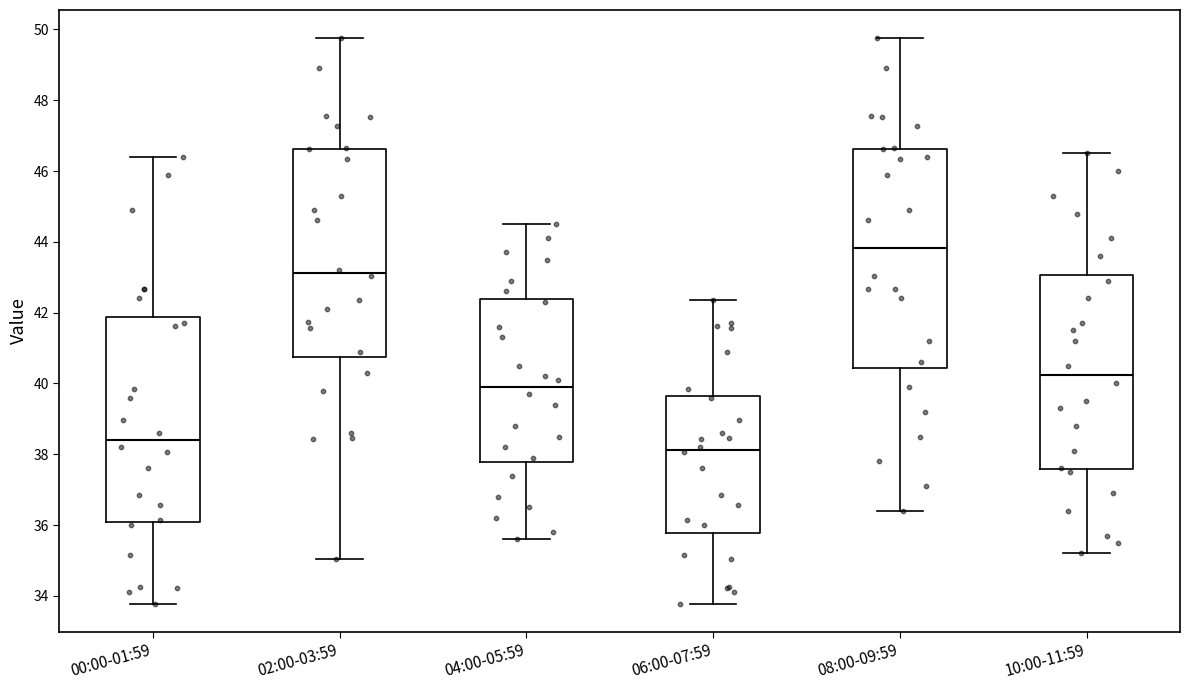

Reading left to right, transcribe this box plot: for each box, give where its median line is, the range the box spans, and where its two whiskers end, as read against the y-axis. The values are not printed on the chart, so give them approximately, as read against the axis.

00:00-01:59: median 38.4, box 36.0 to 41.8, whiskers 33.8 to 46.4
02:00-03:59: median 43.2, box 40.8 to 46.6, whiskers 35.0 to 49.8
04:00-05:59: median 40.0, box 37.8 to 42.4, whiskers 35.6 to 44.6
06:00-07:59: median 38.2, box 35.8 to 39.6, whiskers 33.8 to 42.4
08:00-09:59: median 43.8, box 40.4 to 46.6, whiskers 36.4 to 49.8
10:00-11:59: median 40.2, box 37.6 to 43.0, whiskers 35.2 to 46.6